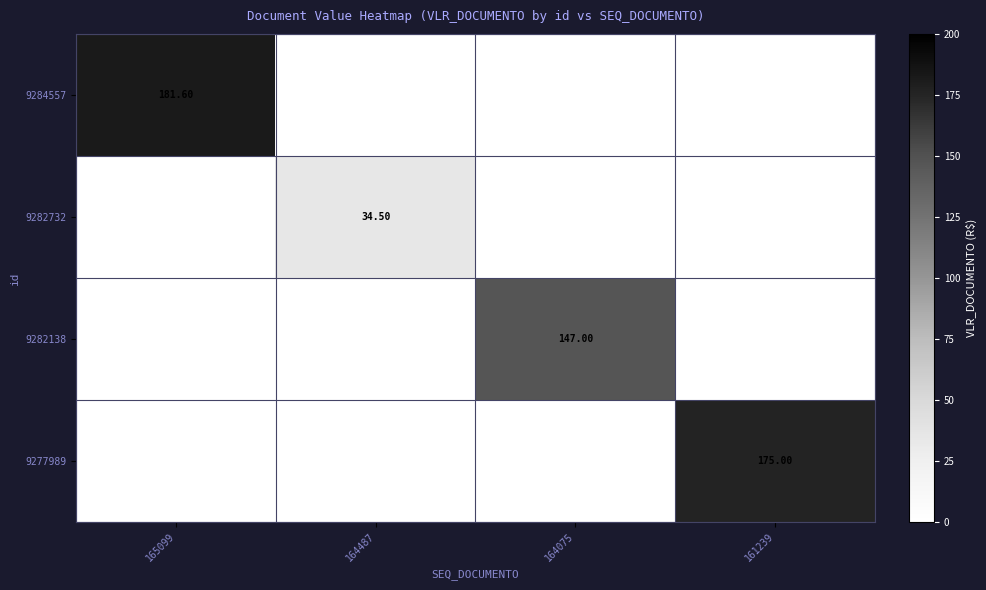

Is the value of 9284557 at 165099 greater than the value of 9277989 at 161239?

Yes